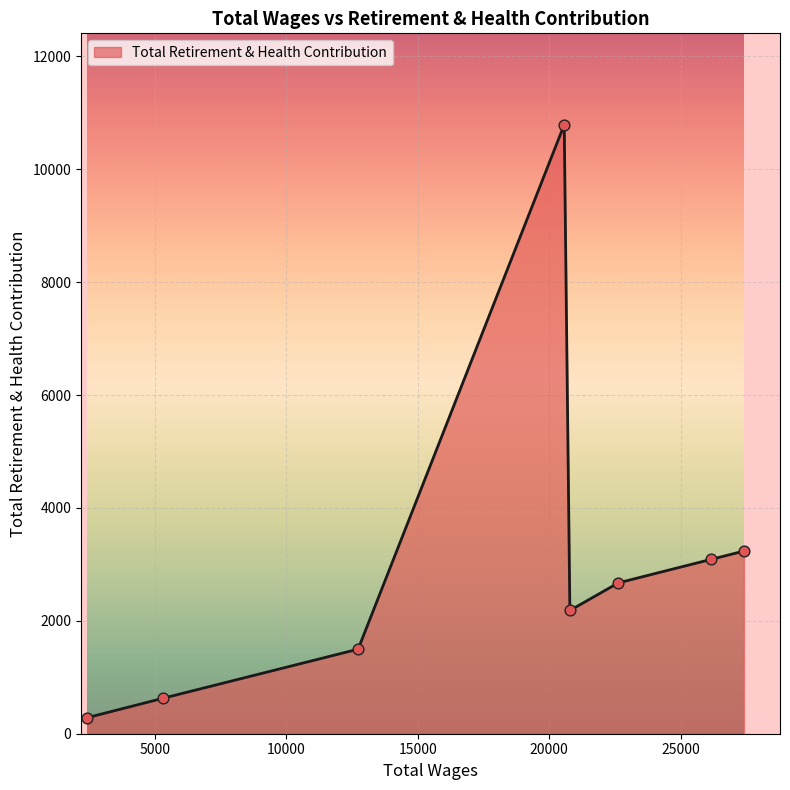

What is the difference between the maximum and second lowest values?

10159